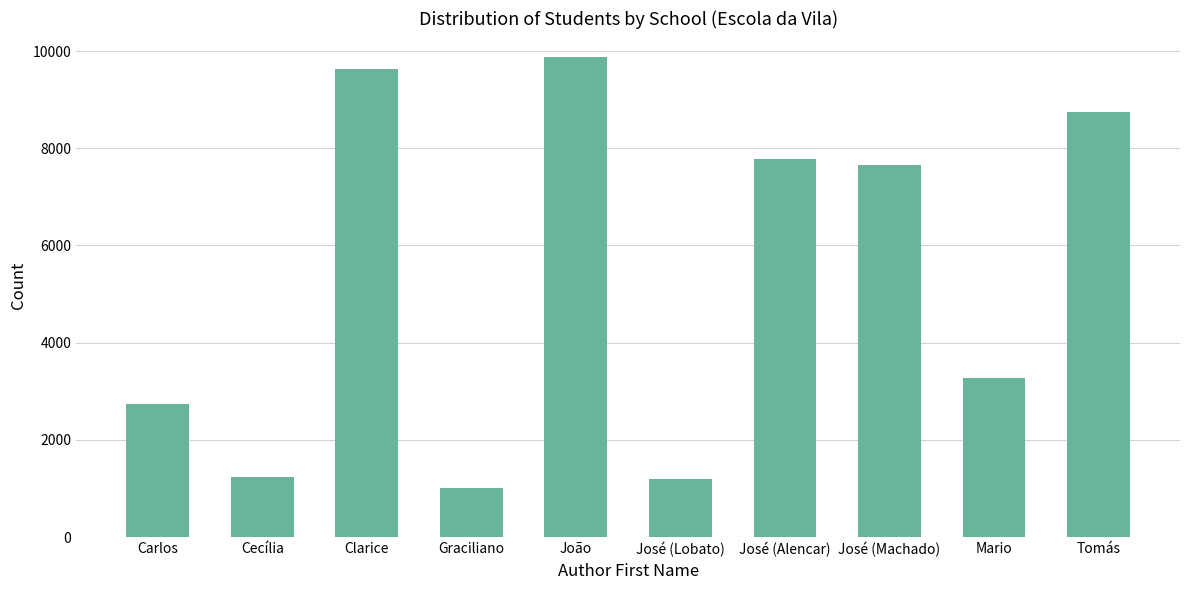

True or false: the data shows 1235 at Cecília.

True